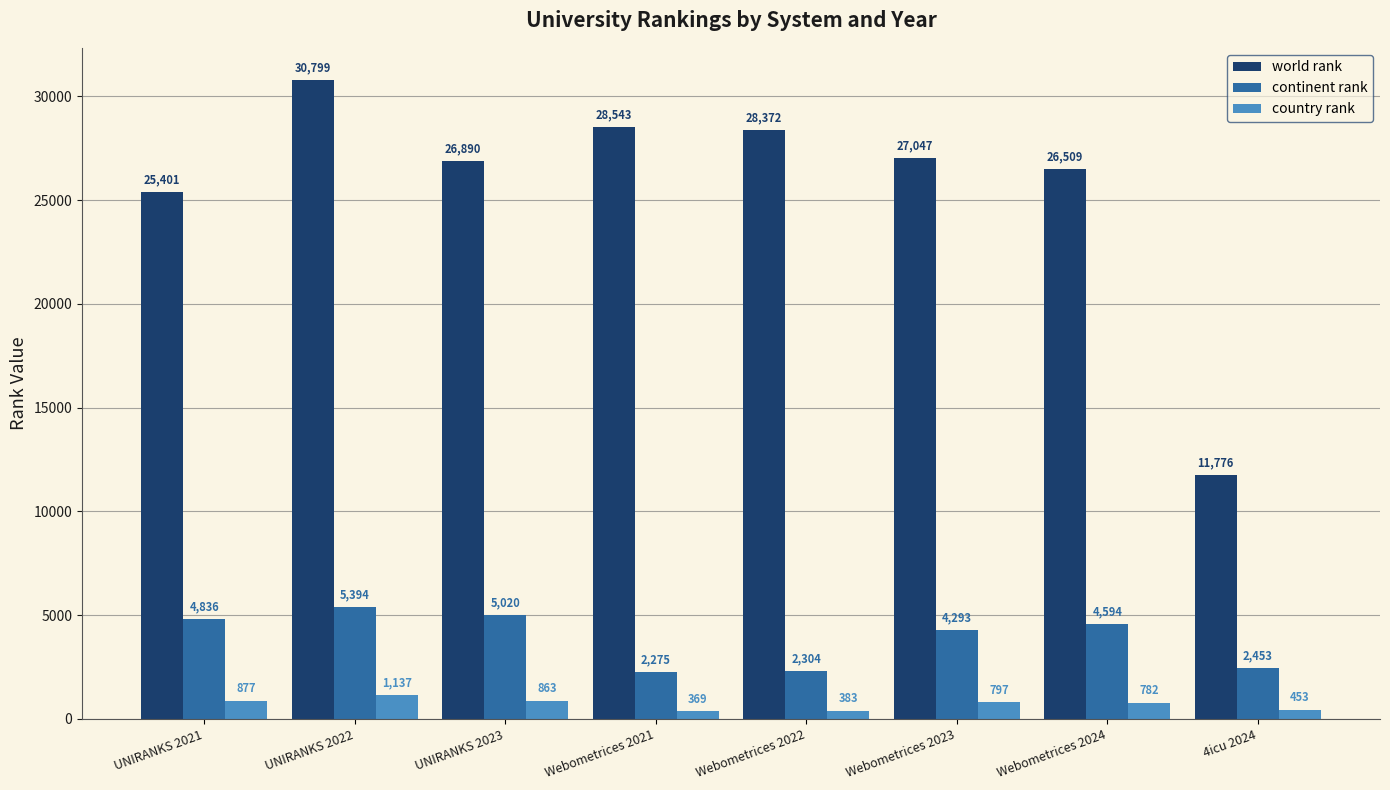

The value of world rank at UNIRANKS 2021 is 12581. True or false?

False